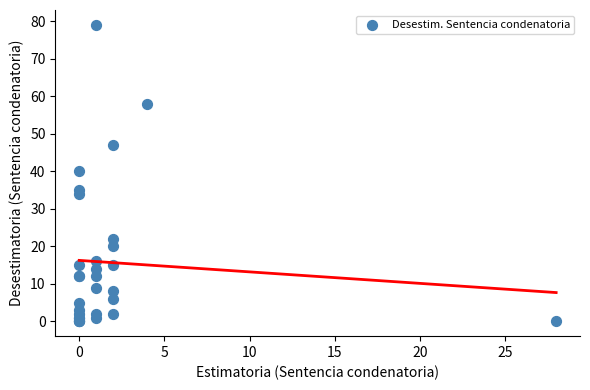

What Y value in the scatter plot is closest to 39?

40